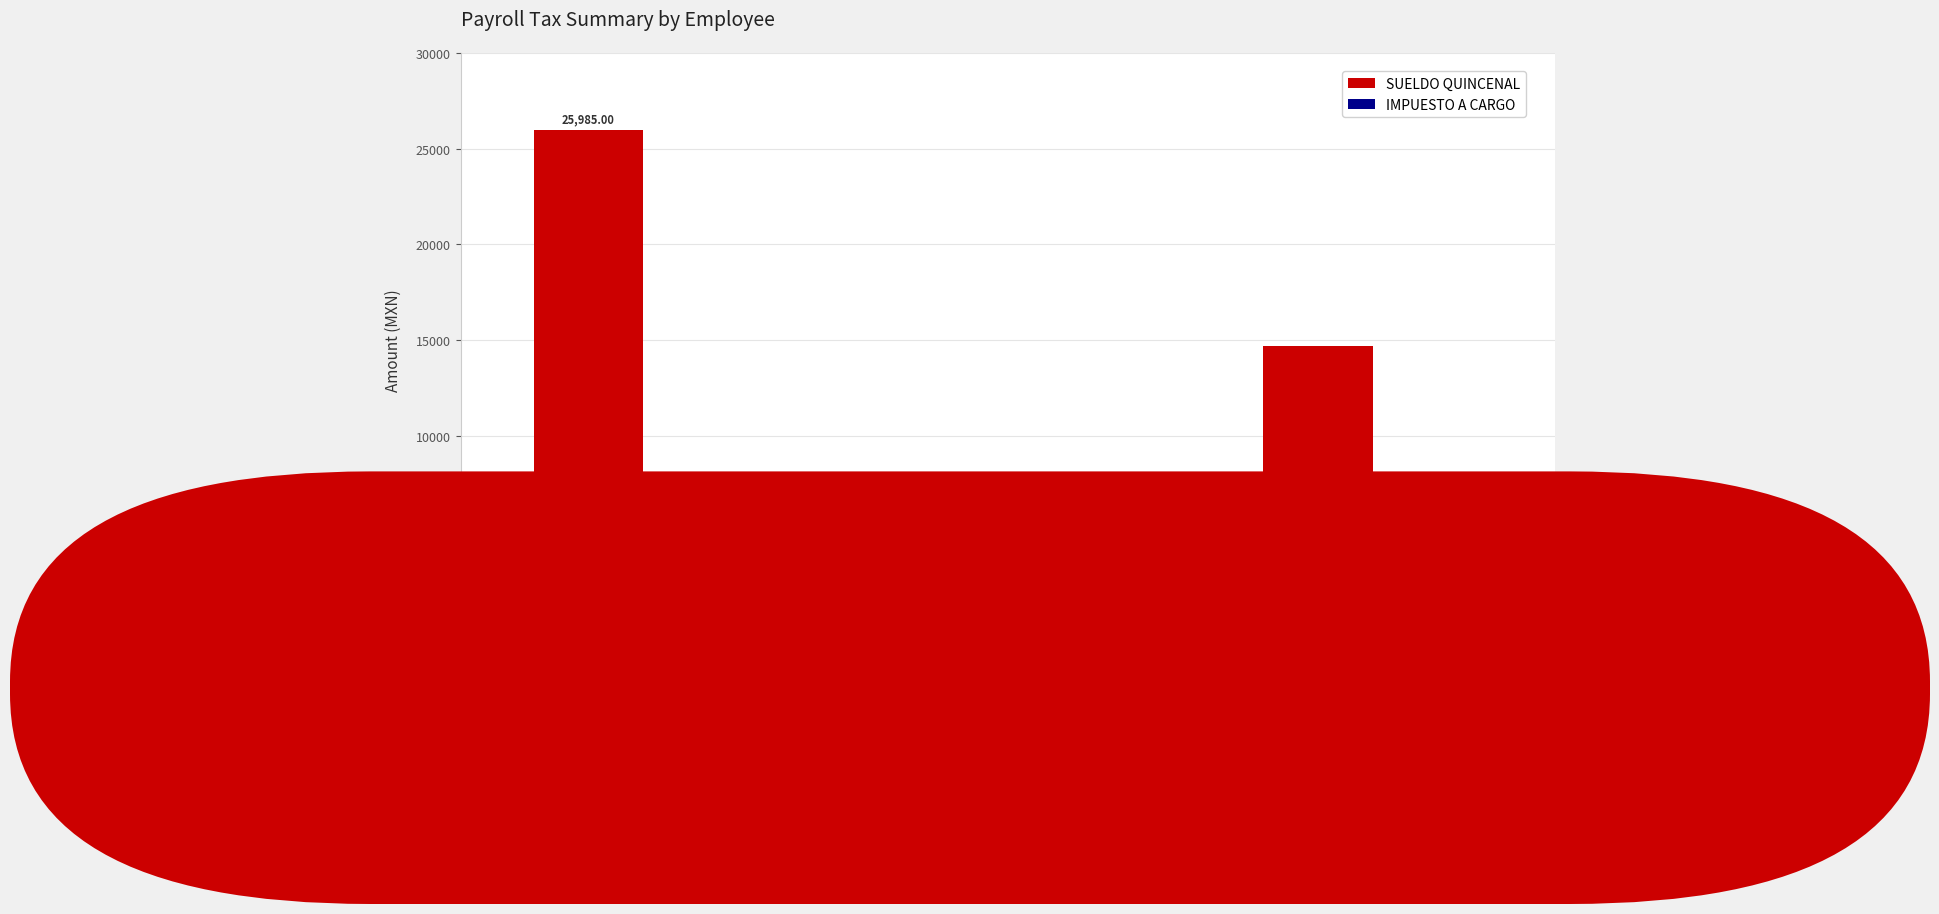

What is the average value of the SUELDO QUINCENAL series?

14517.2